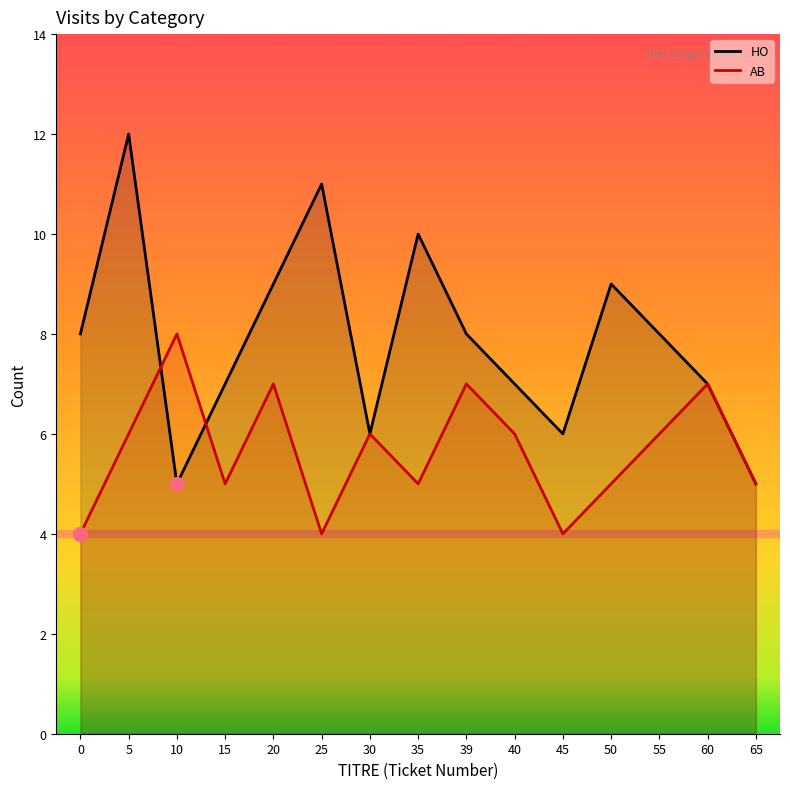

In AB, how many points are higher than both neighbors (excluding endpoints)?

5